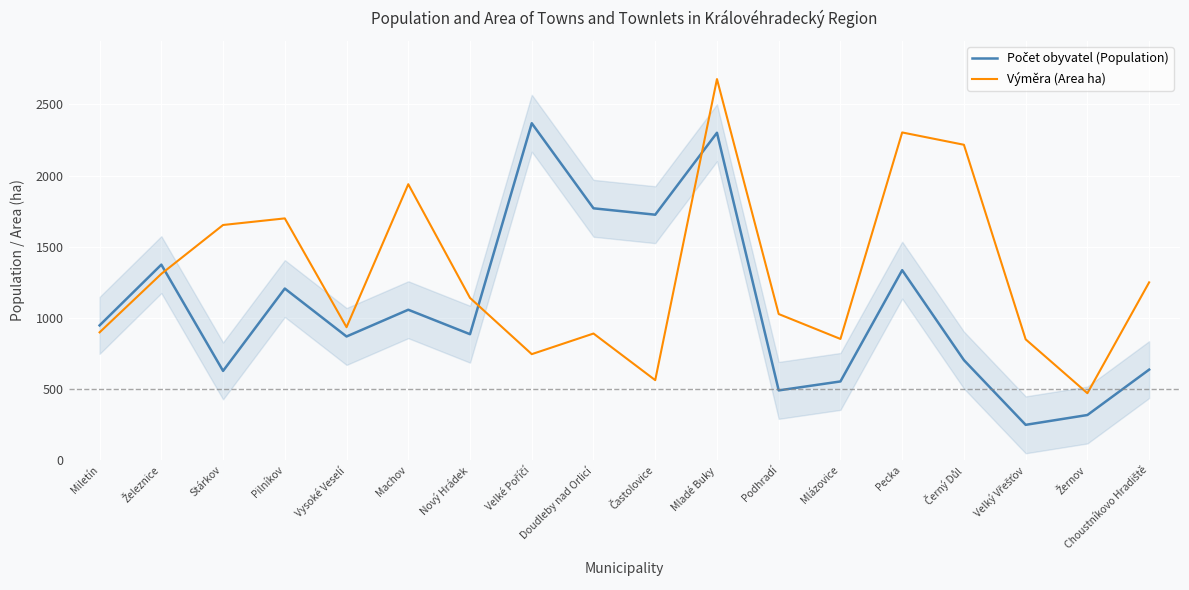

What is the difference between the maximum and minimum values in the Výměra (Area ha) series?

2208.1